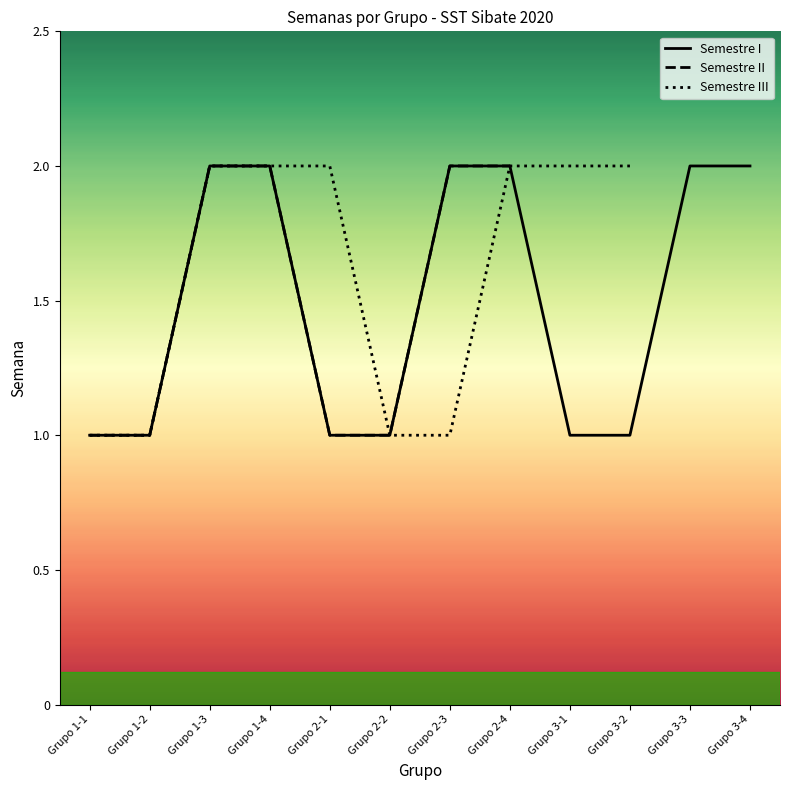

The Semestre III series shows 3 at Grupo 3-2. True or false?

False